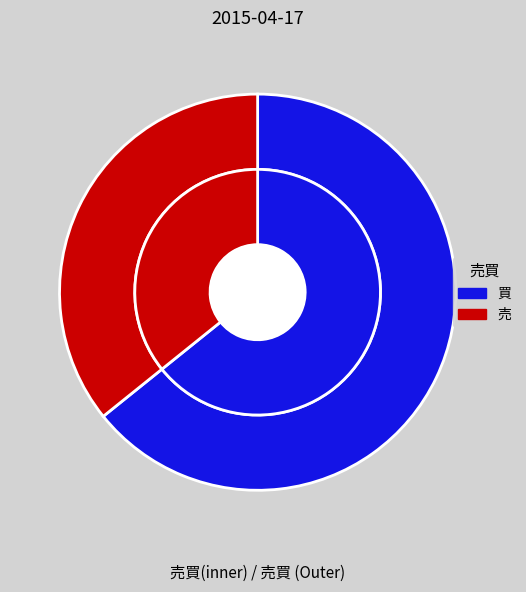

To the nearest percent, what percentage of the pie is 買?

64%